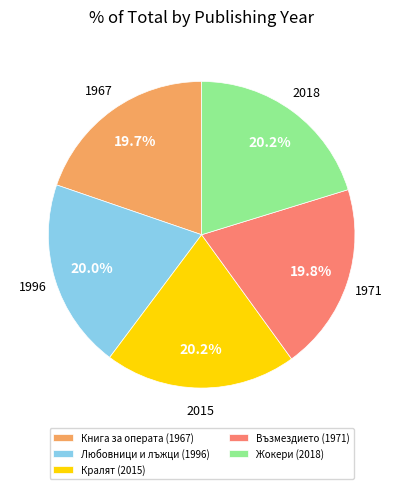

To the nearest percent, what percentage of the pie is Любовници и лъжци (1996)?

20%